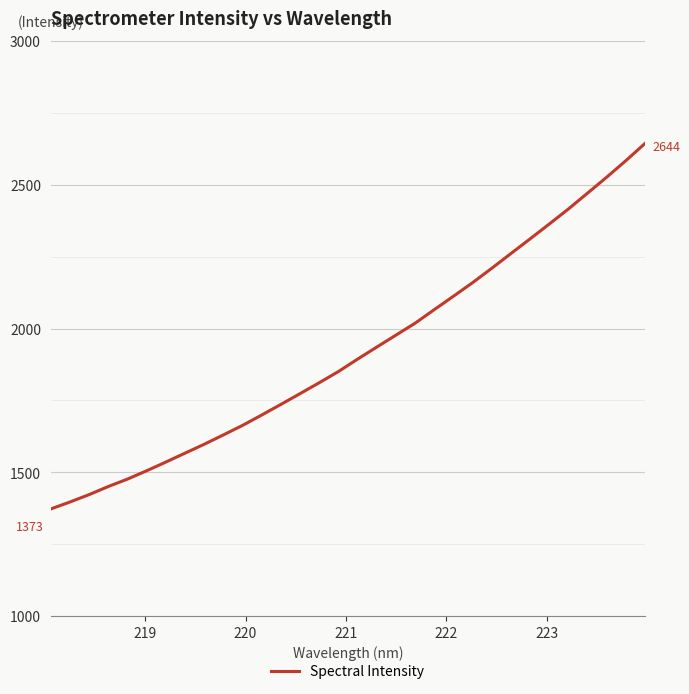

What is the difference between the maximum and minimum values?

1271.1